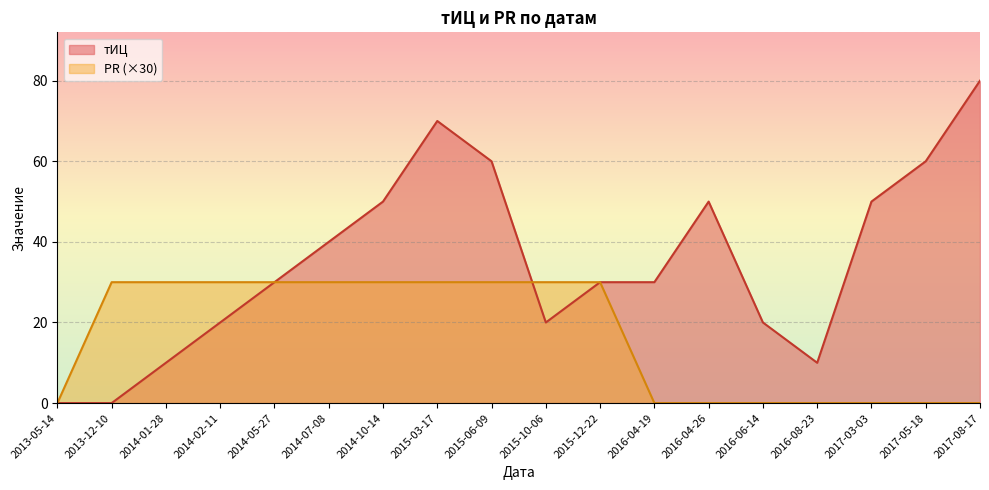

Between 2014-02-11 and 2015-10-06, which series saw the biggest shift?

тИЦ